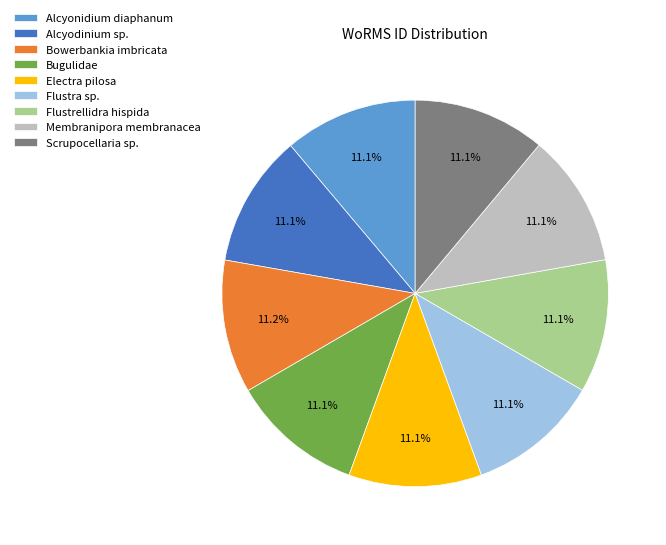

What is the ratio of the value at Flustrellidra hispida to the value at Alcyonidium diaphanum?

1.0